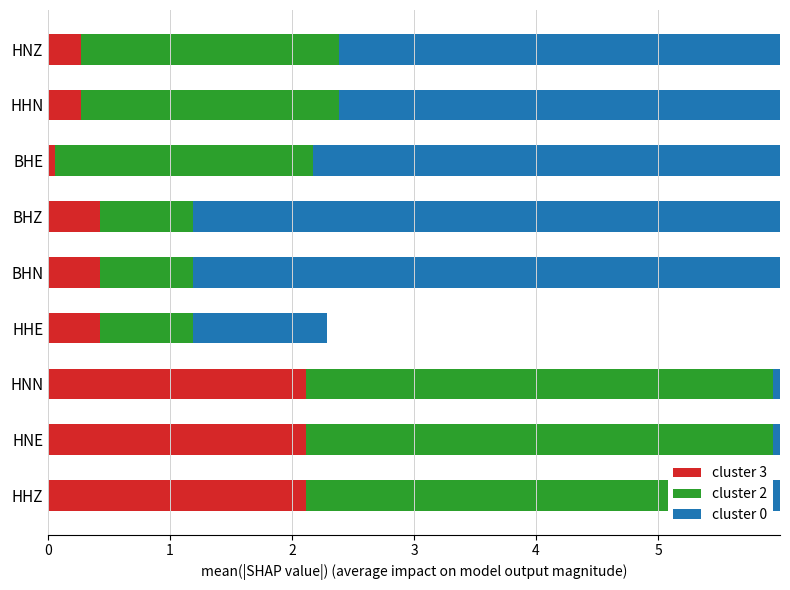

The value of cluster 3 at HNN is 2.1. True or false?

True